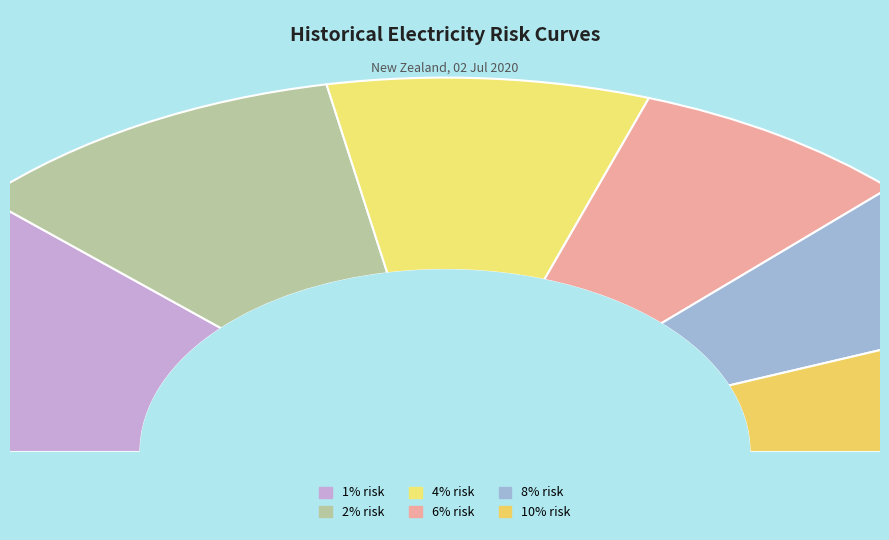

How many segments does this pie chart have?

6